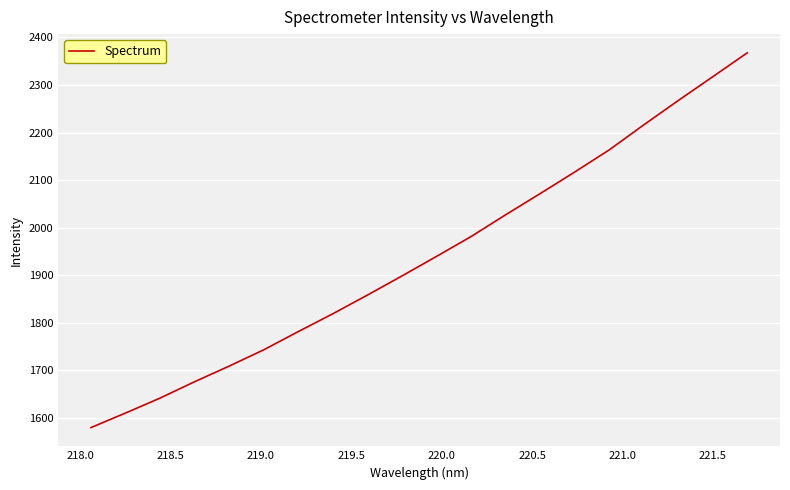

What is the maximum value shown in the chart?

2367.7